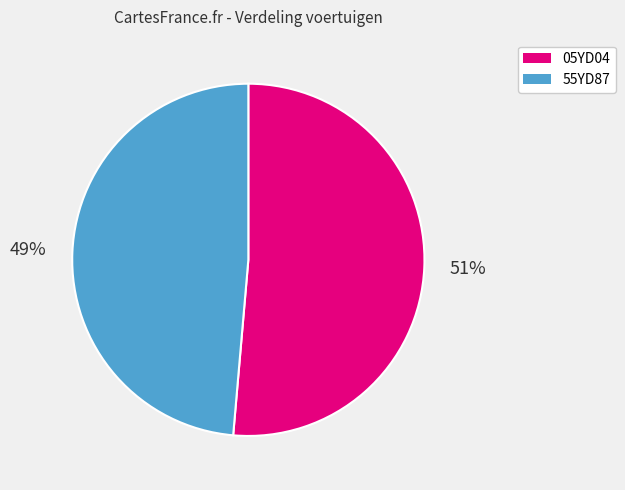

Rank the categories by value from highest to lowest.

05YD04, 55YD87